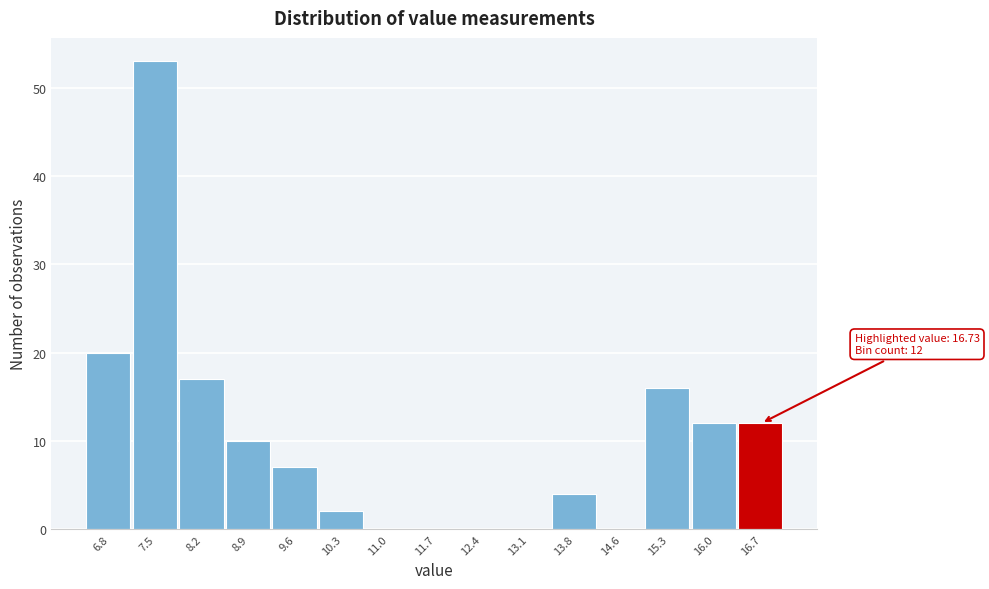

Reading left to right, what are all the values shown in this chart?

6.8=20	7.5=53	8.2=17	8.9=10	9.6=7	10.3=2	11.0=0	11.7=0	12.4=0	13.1=0	13.8=4	14.6=0	15.3=16	16.0=12	16.7=12